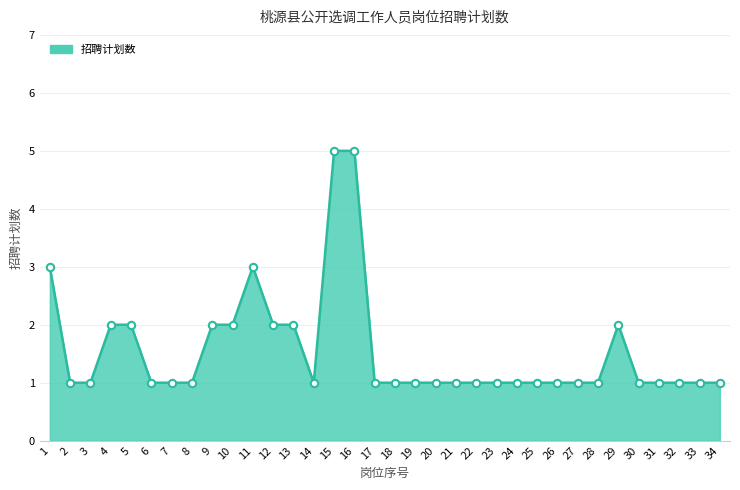

What is the change in value from 5 to 21?

-1